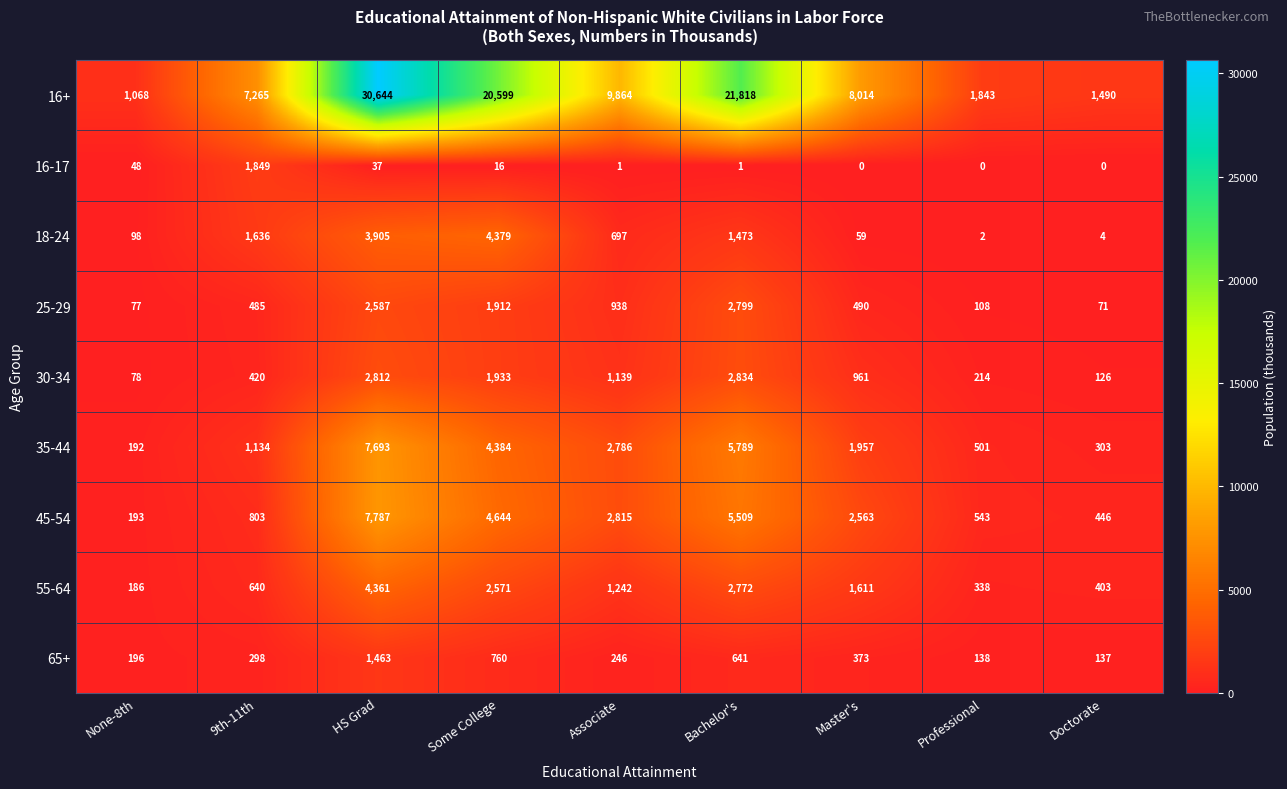

What is the sum of the 35-44 values at Bachelor's and 9th-11th?

6923